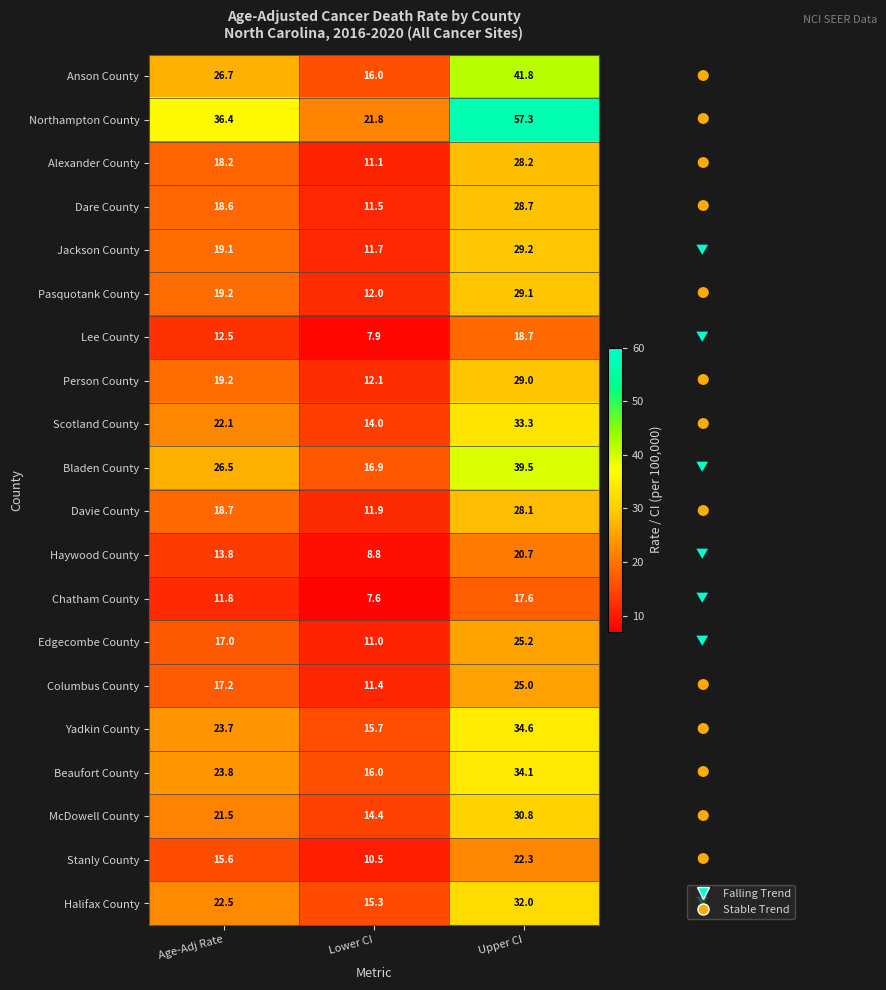

Is the value of Columbus County at Age-Adj Rate greater than the value of Dare County at Lower CI?

Yes